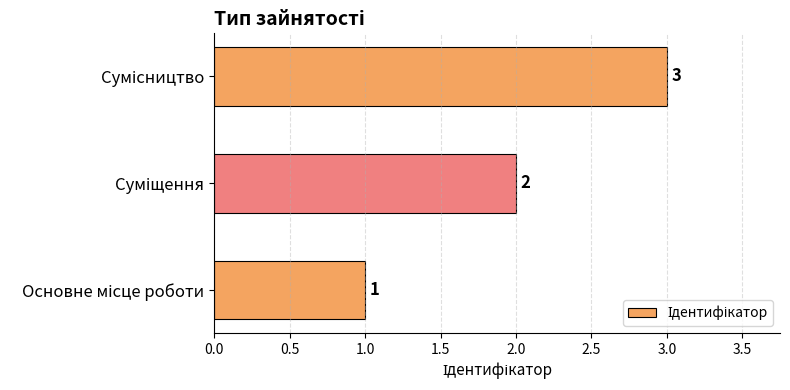

How many values are between 1 and 3?

3